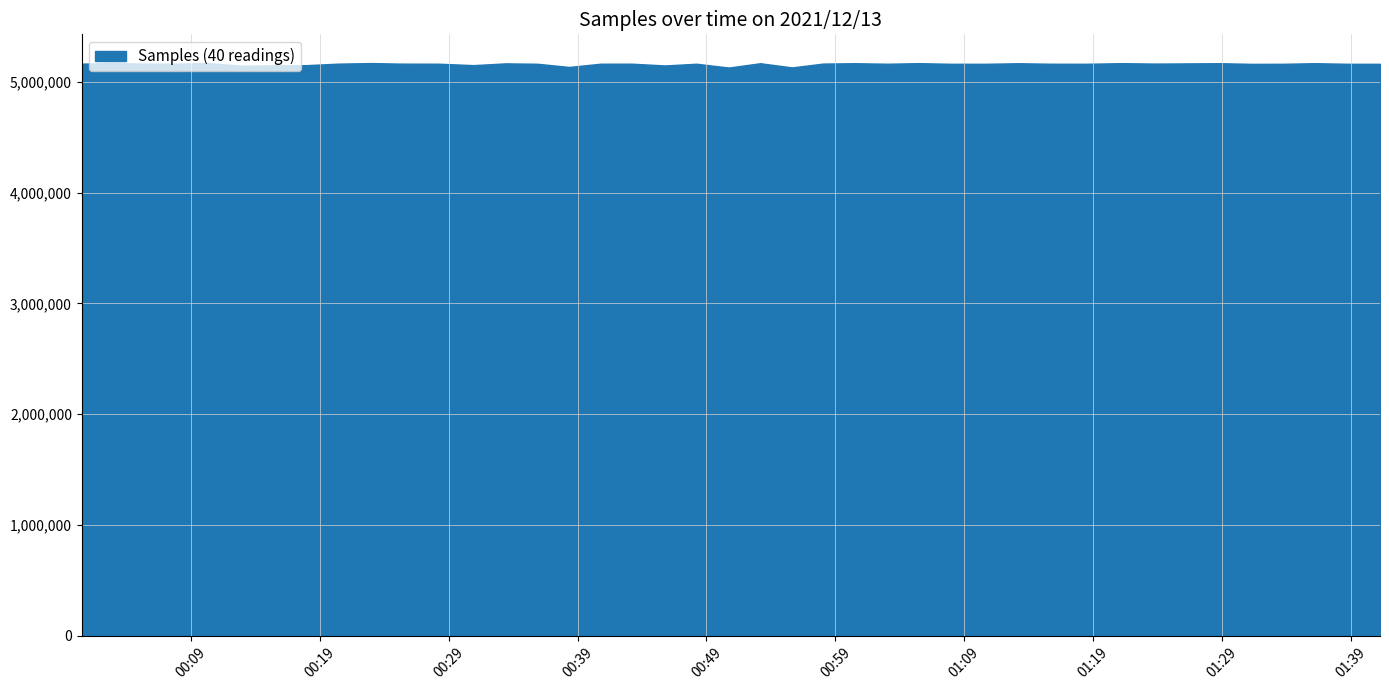

How many lines are shown in the chart?

1